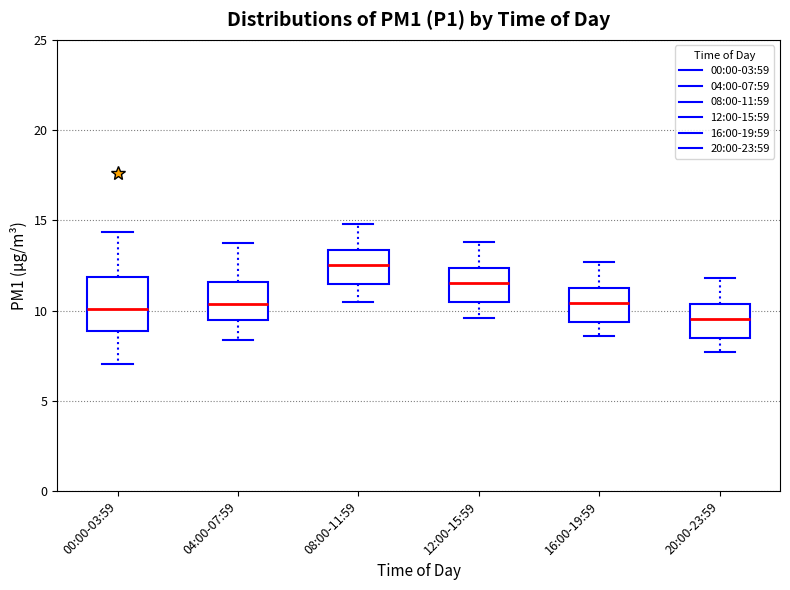

Reading left to right, transcribe this box plot: for each box, give where its median line is, the range the box spans, and where its two whiskers end, as read against the y-axis. The values are not printed on the chart, so give them approximately, as read against the axis.

00:00-03:59: median 10.0, box 9.0 to 12.0, whiskers 7.0 to 14.5
04:00-07:59: median 10.5, box 9.5 to 11.5, whiskers 8.5 to 14.0
08:00-11:59: median 12.5, box 11.5 to 13.5, whiskers 10.5 to 15.0
12:00-15:59: median 11.5, box 10.5 to 12.5, whiskers 9.5 to 14.0
16:00-19:59: median 10.5, box 9.5 to 11.5, whiskers 8.5 to 12.5
20:00-23:59: median 9.5, box 8.5 to 10.5, whiskers 7.5 to 12.0